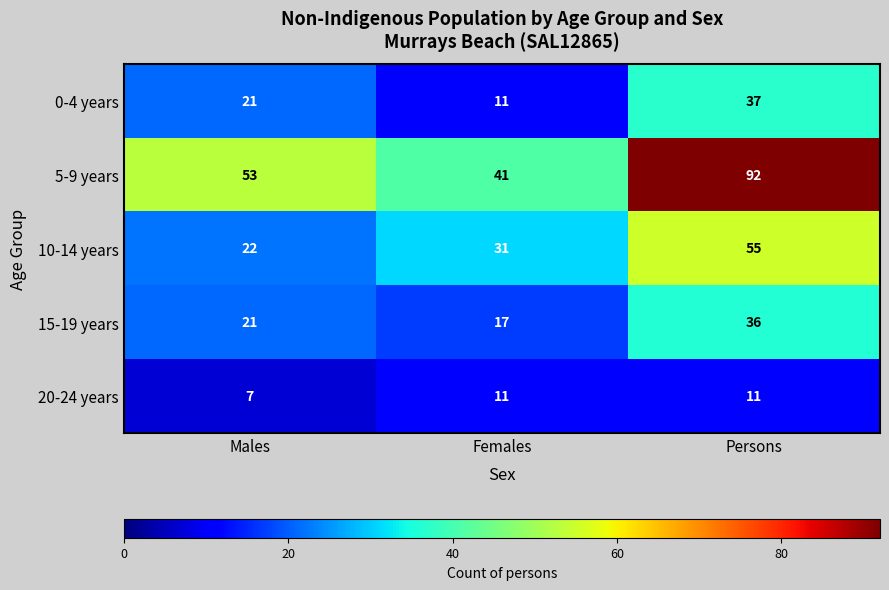

What is the sum of all 20-24 years values?

29